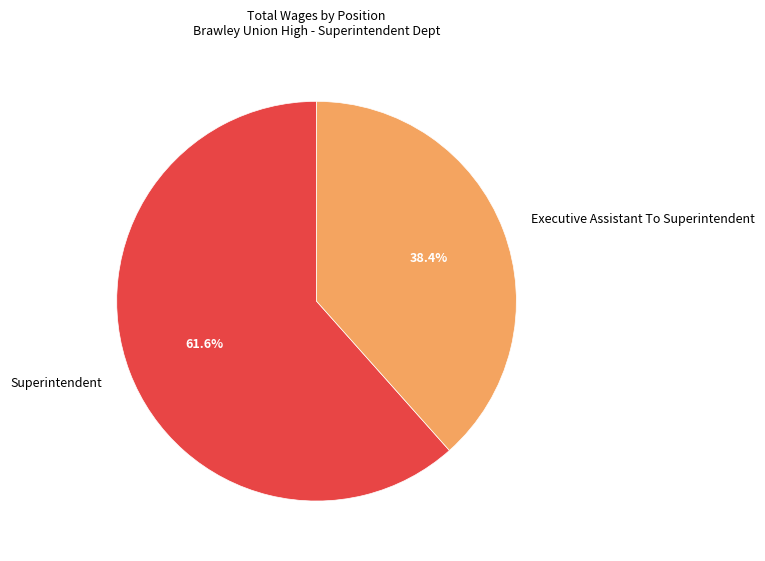

Which slice is the smallest?

Executive Assistant To Superintendent